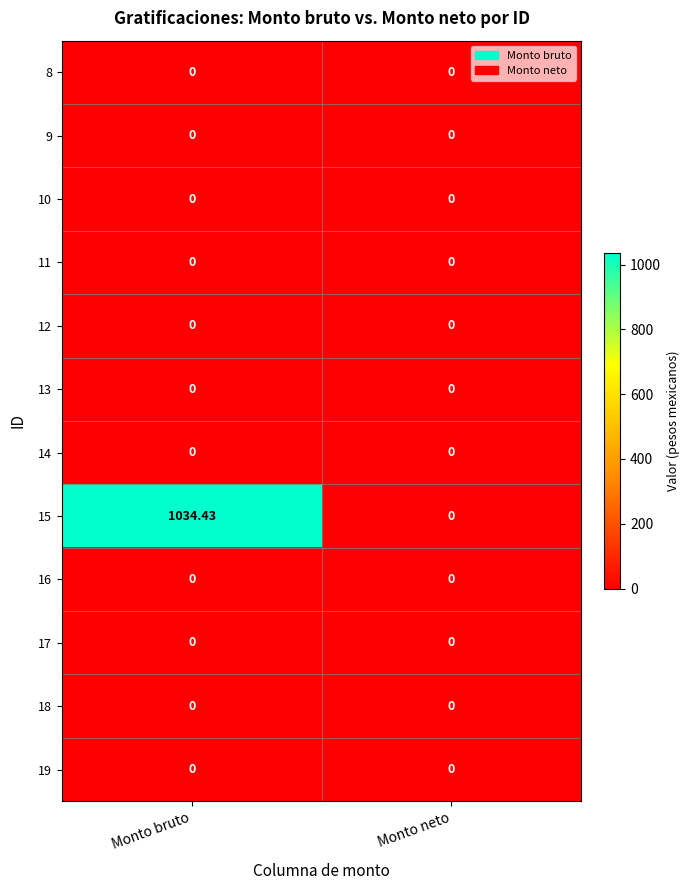

What is the difference between the highest and lowest values at Monto bruto?

1034.4